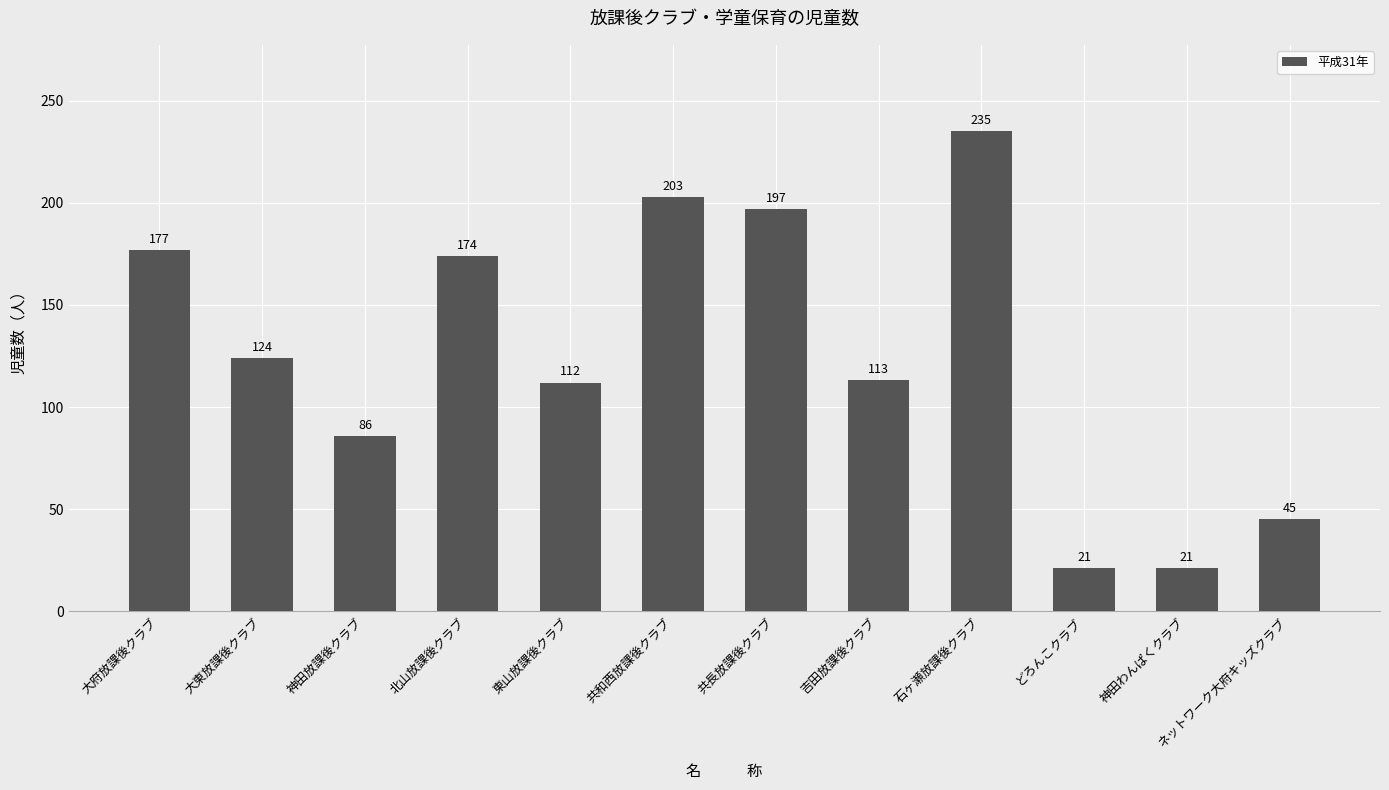

How many data points does each series have?

12